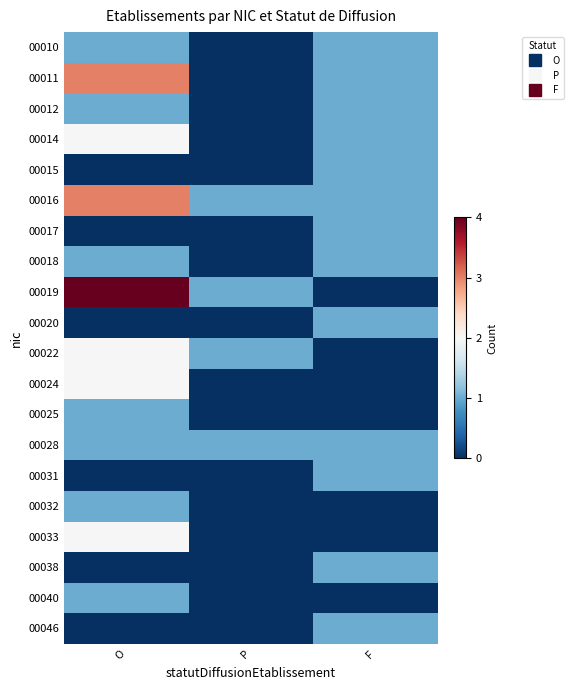

Reading left to right, what are all the values shown in this chart?

00010: O=1	P=0	F=1
00011: O=3	P=0	F=1
00012: O=1	P=0	F=1
00014: O=2	P=0	F=1
00015: O=0	P=0	F=1
00016: O=3	P=1	F=1
00017: O=0	P=0	F=1
00018: O=1	P=0	F=1
00019: O=4	P=1	F=0
00020: O=0	P=0	F=1
00022: O=2	P=1	F=0
00024: O=2	P=0	F=0
00025: O=1	P=0	F=0
00028: O=1	P=1	F=1
00031: O=0	P=0	F=1
00032: O=1	P=0	F=0
00033: O=2	P=0	F=0
00038: O=0	P=0	F=1
00040: O=1	P=0	F=0
00046: O=0	P=0	F=1